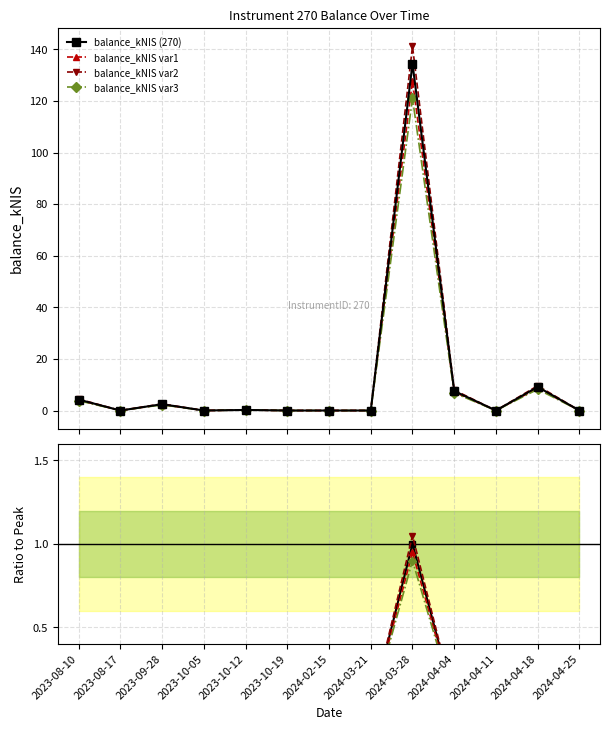

List the labels in order of value, largest first.

2024-03-28, 2024-04-18, 2024-04-04, 2023-08-10, 2023-09-28, 2023-10-12, 2023-08-17, 2023-10-05, 2023-10-19, 2024-02-15, 2024-03-21, 2024-04-11, 2024-04-25